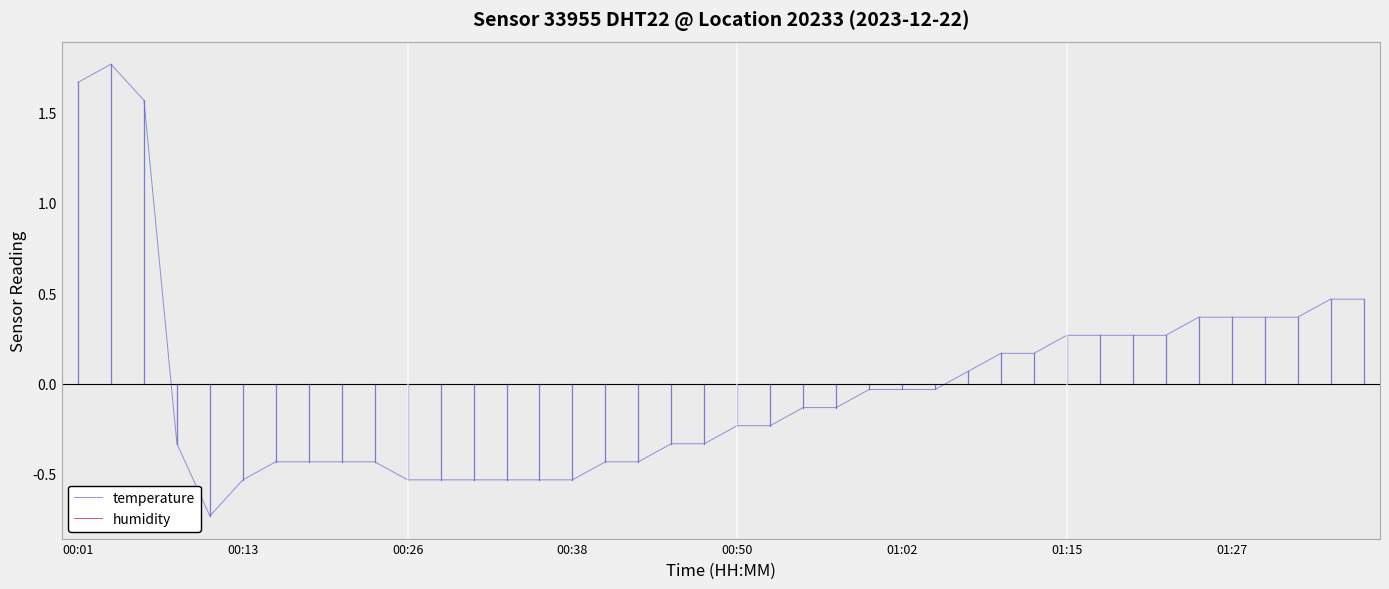

List the series in order of their peak value, highest first.

temperature, humidity